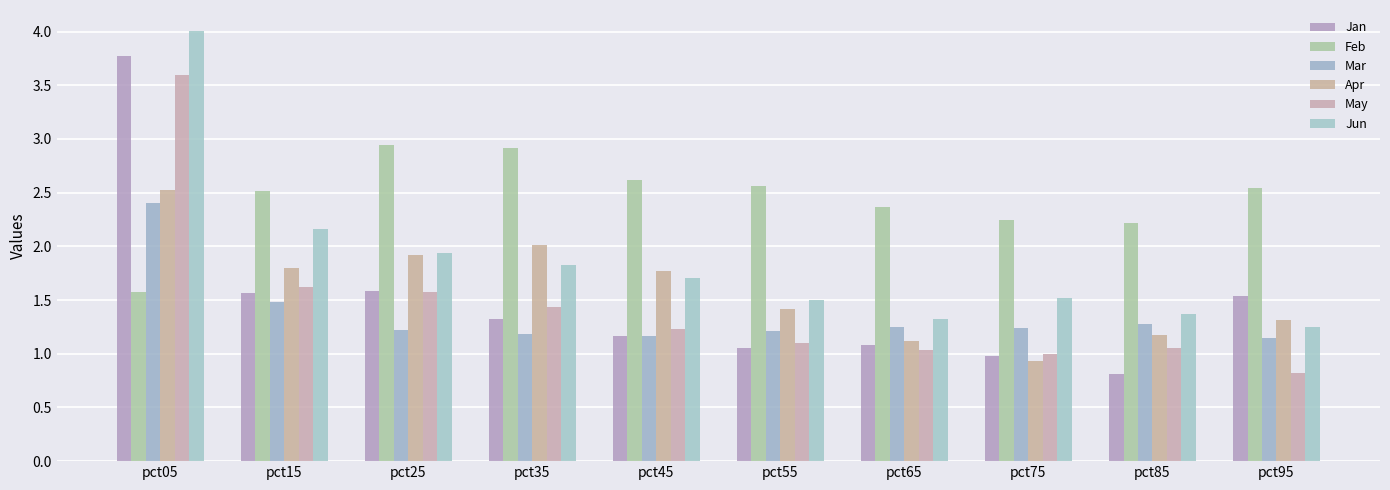

Is it true that Mar equals 1.2 at pct25?

True